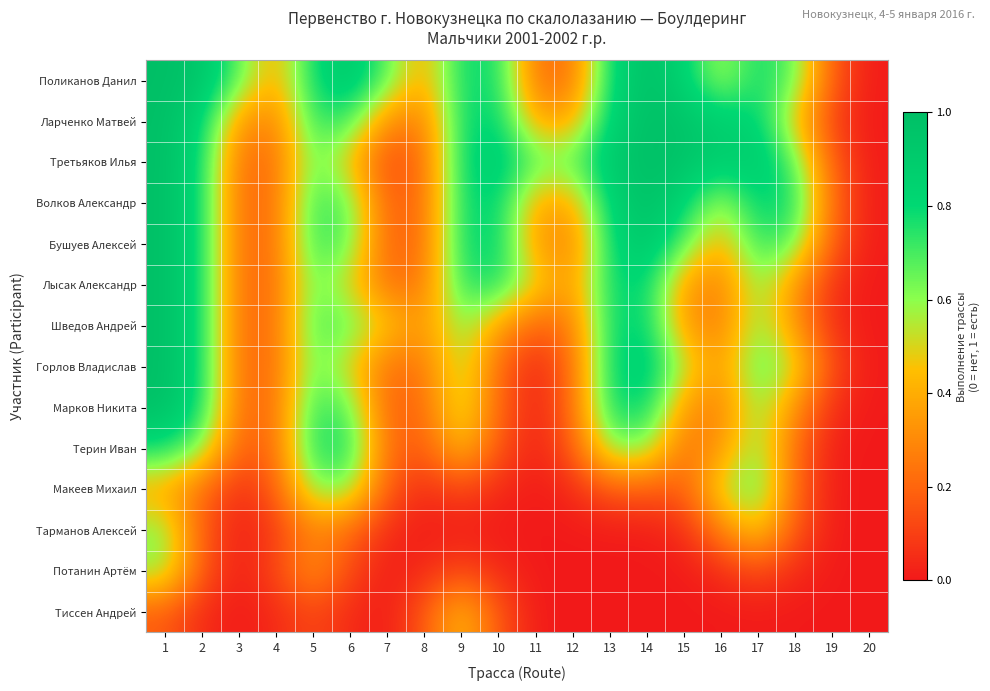

Which series has the largest range (max minus min)?

Поликанов Данил